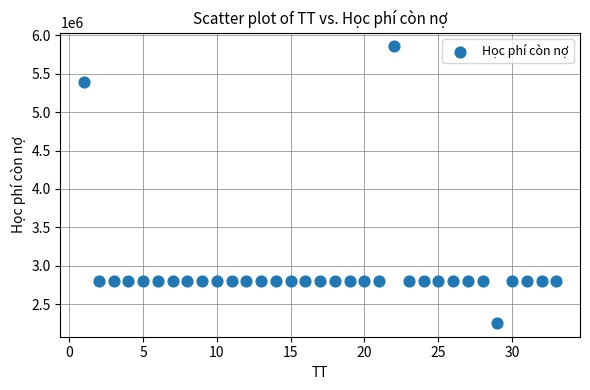

What is the range of X values (max minus min)?

32